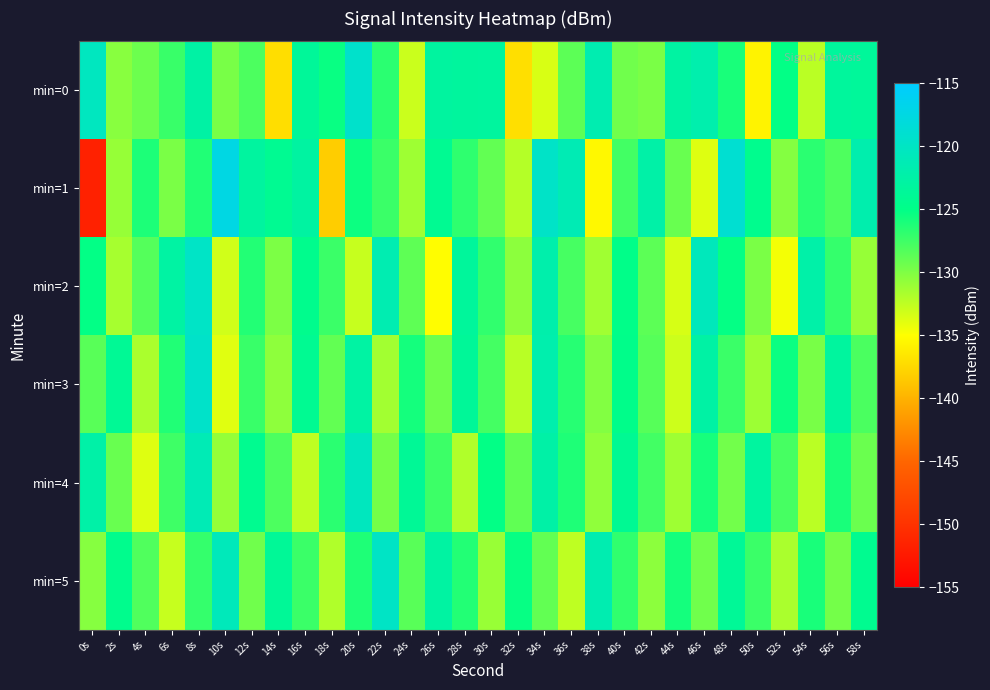

List the series in order of their peak value, highest first.

min=1, min=0, min=3, min=2, min=5, min=4